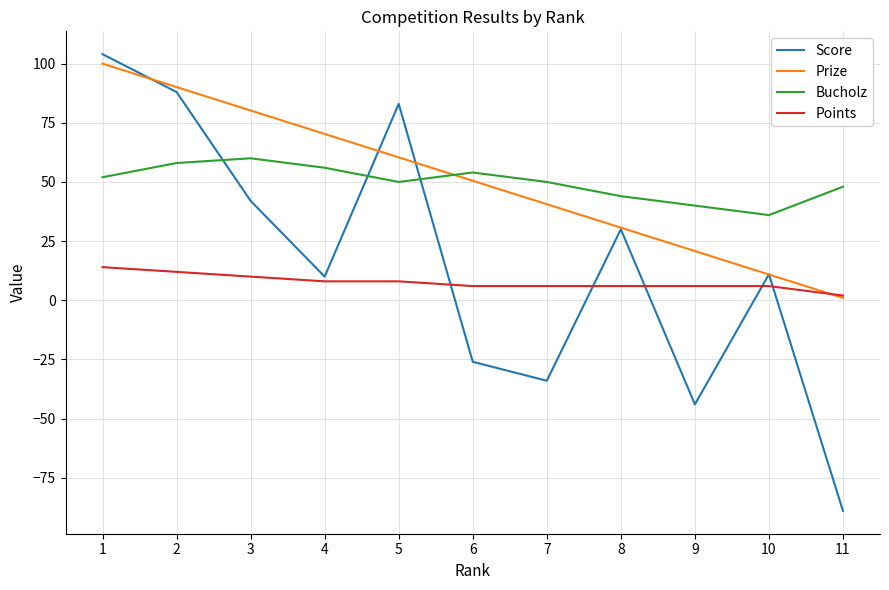

True or false: Bucholz and Points intersect in this chart.

False